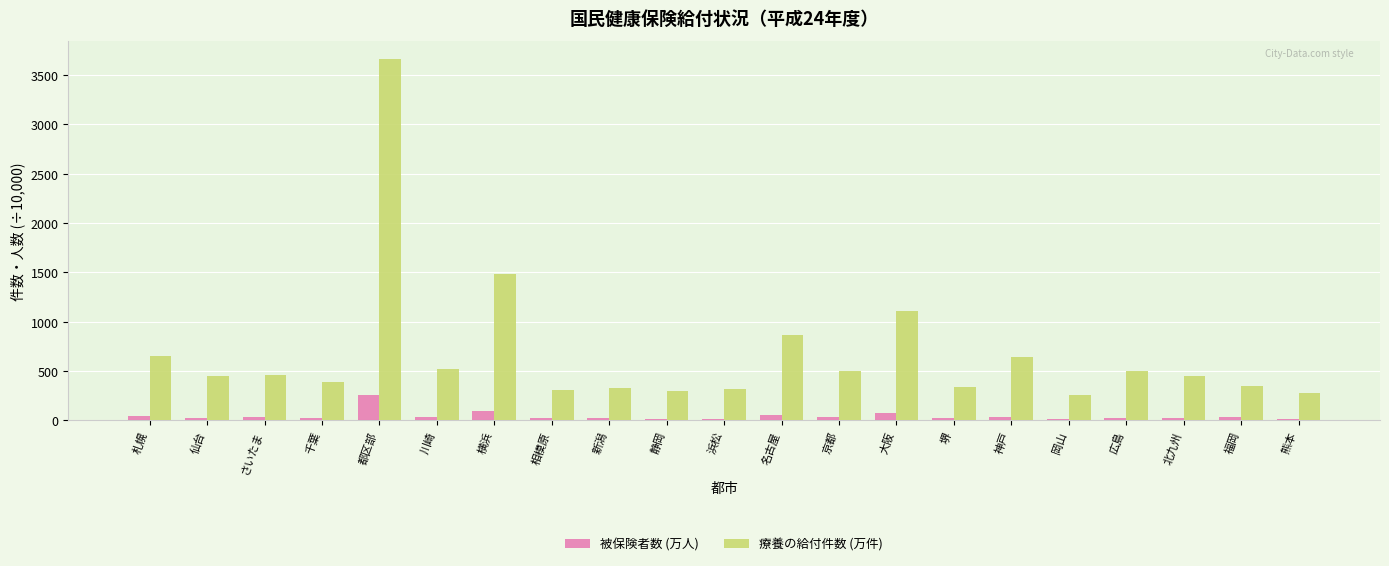

How many distinct data groups are displayed?

2